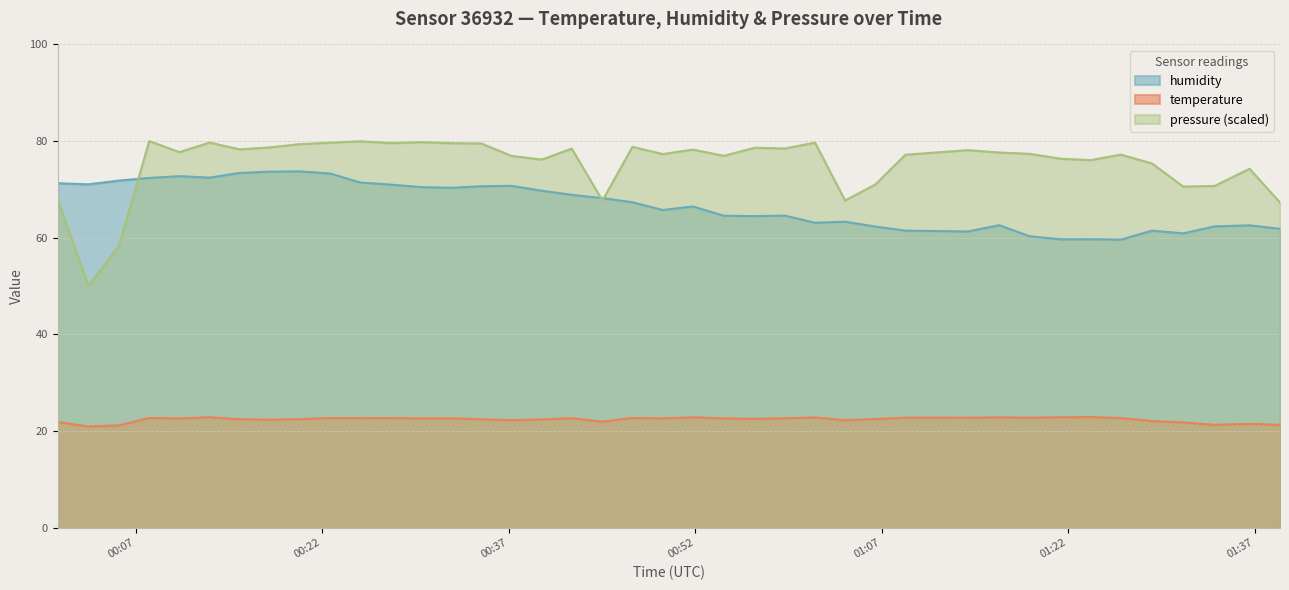

Which series has the largest total across all categories?

pressure (scaled)